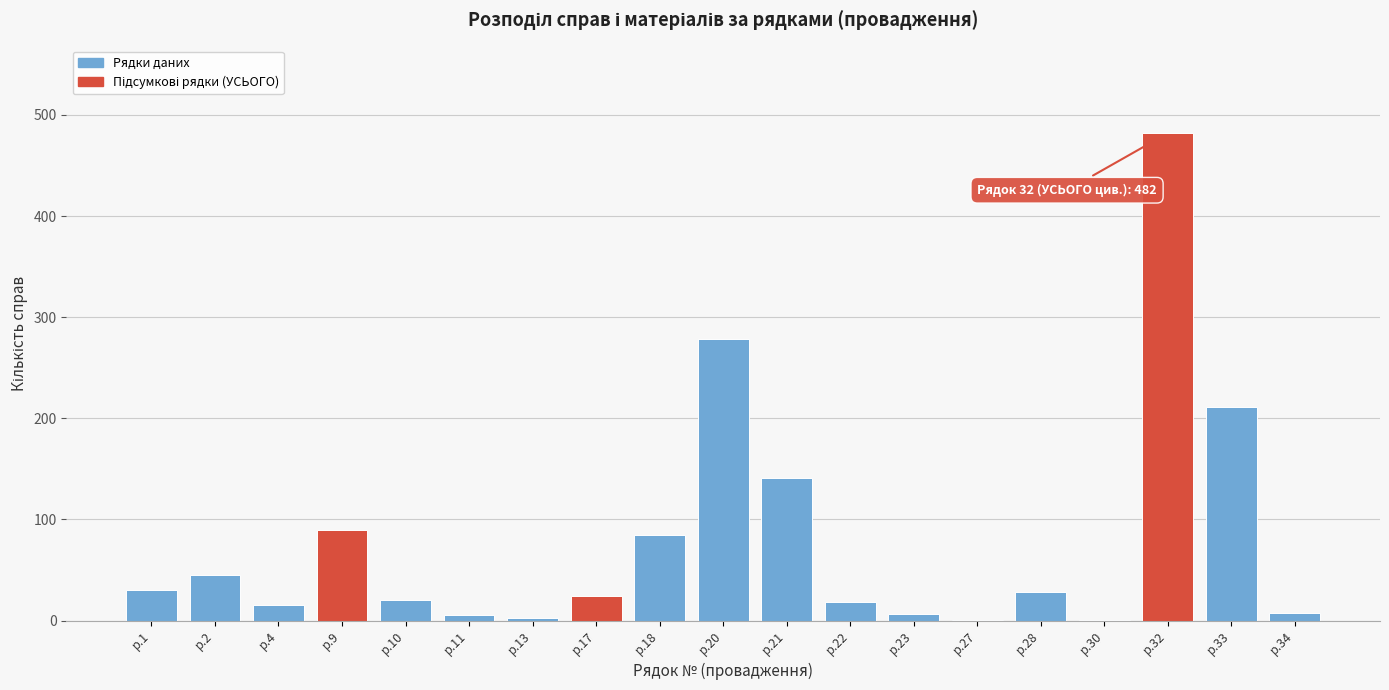

At which category does the chart reach its peak across all series?

р.32